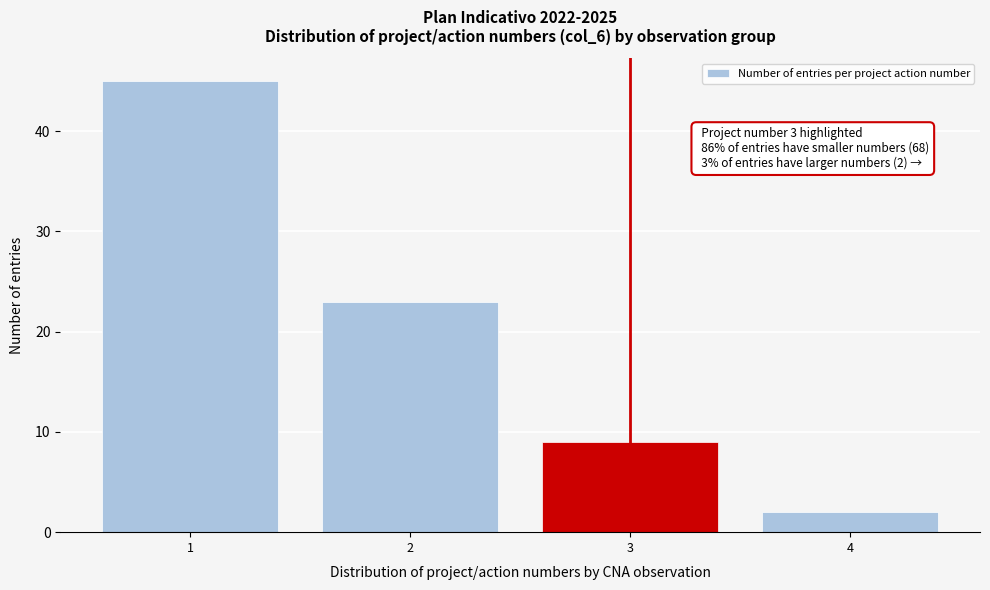

Reading left to right, list all the values displayed in this chart.

1=45	2=23	3=9	4=2